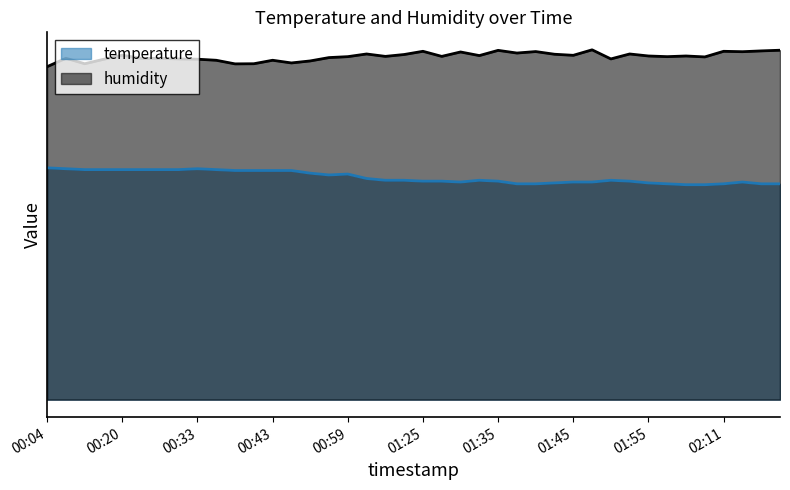

List the series in order of their overall mean, lowest first.

temperature, humidity